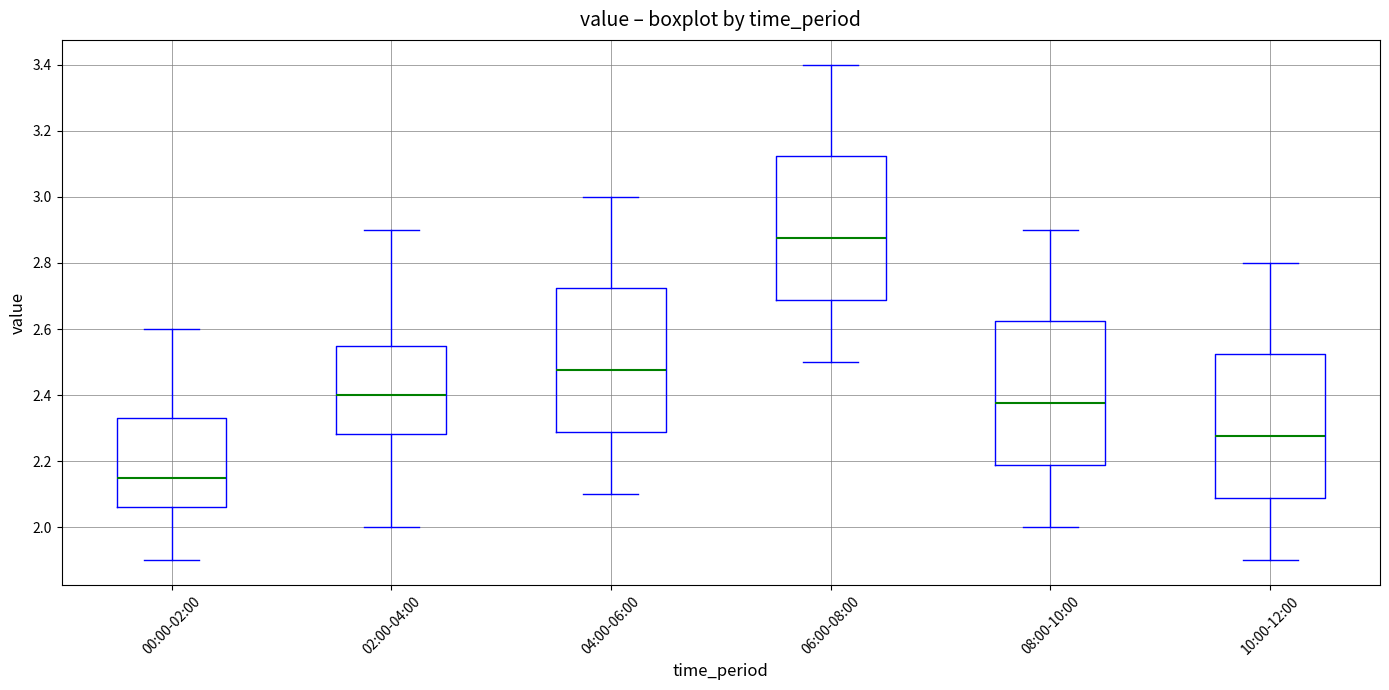

Reading left to right, transcribe this box plot: for each box, give where its median line is, the range the box spans, and where its two whiskers end, as read against the y-axis. The values are not printed on the chart, so give them approximately, as read against the axis.

00:00-02:00: median 2.16, box 2.06 to 2.34, whiskers 1.90 to 2.60
02:00-04:00: median 2.40, box 2.28 to 2.54, whiskers 2.00 to 2.90
04:00-06:00: median 2.48, box 2.28 to 2.72, whiskers 2.10 to 3.00
06:00-08:00: median 2.88, box 2.68 to 3.12, whiskers 2.50 to 3.40
08:00-10:00: median 2.38, box 2.18 to 2.62, whiskers 2.00 to 2.90
10:00-12:00: median 2.28, box 2.08 to 2.52, whiskers 1.90 to 2.80